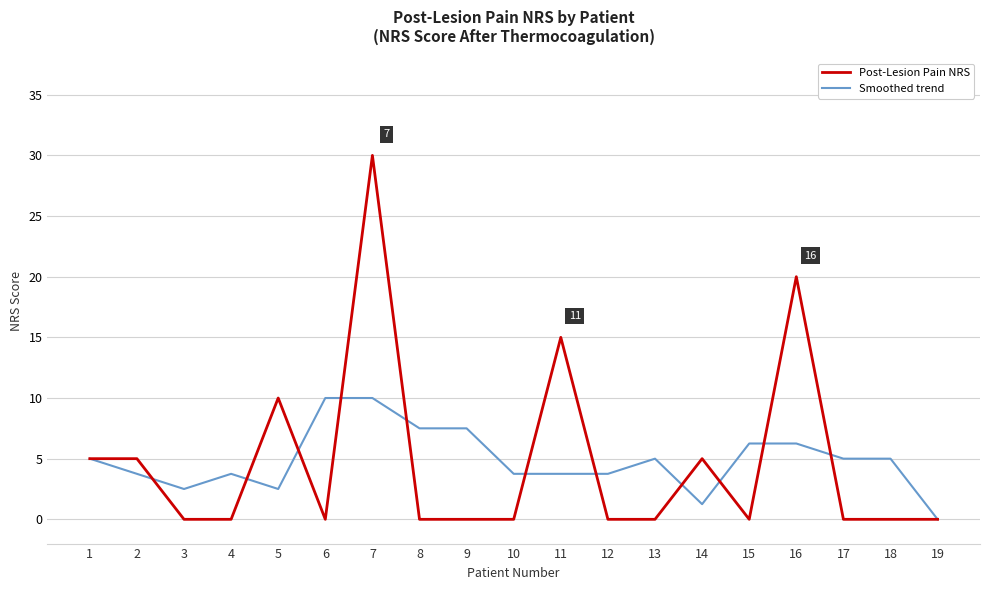

What value does the Smoothed trend series have at 18?

5.0